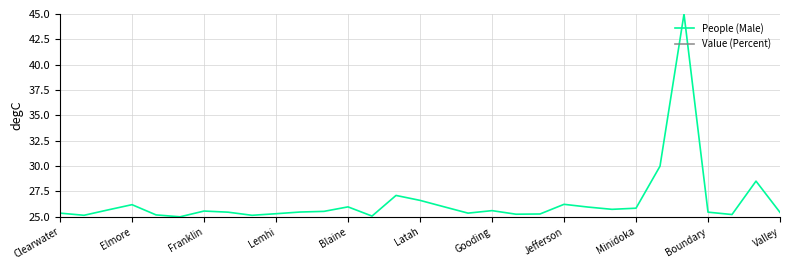

True or false: Value (Percent) has a value of 85.5 at 19.

False